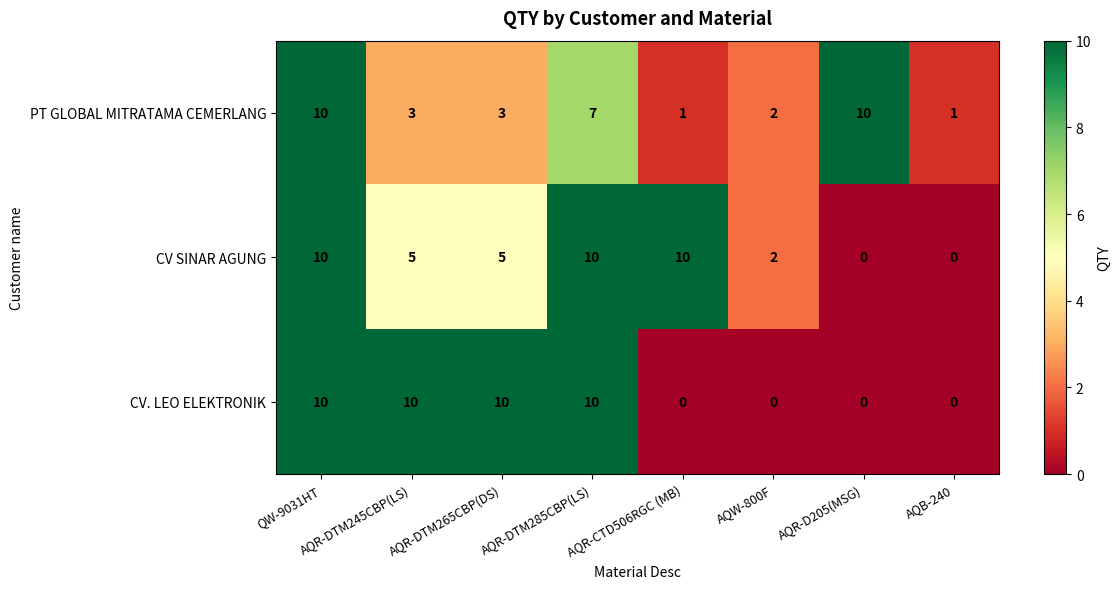

What is the sum of all CV. LEO ELEKTRONIK values?

40